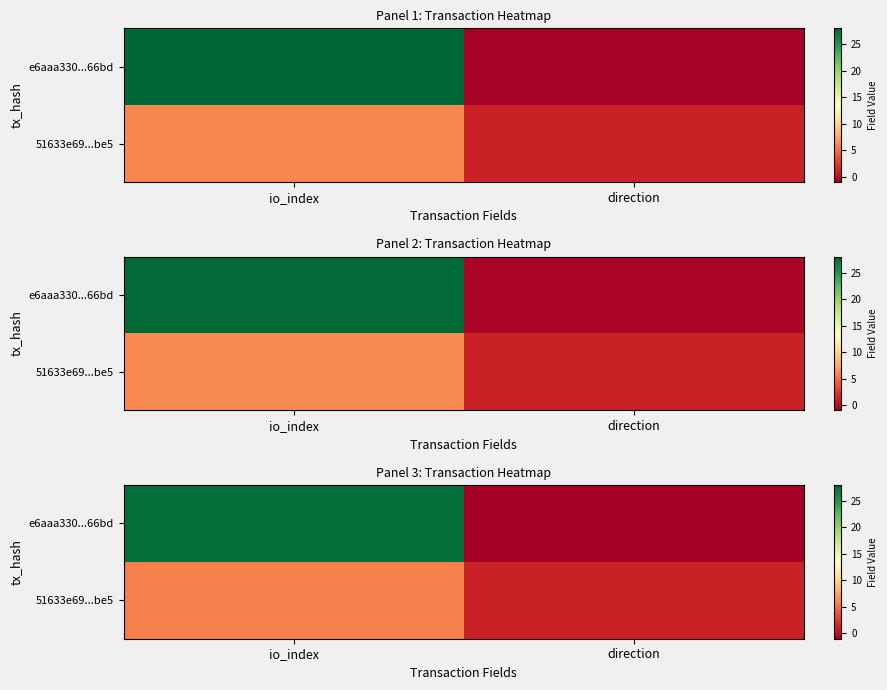

Which label corresponds to the smallest value in the chart?

direction